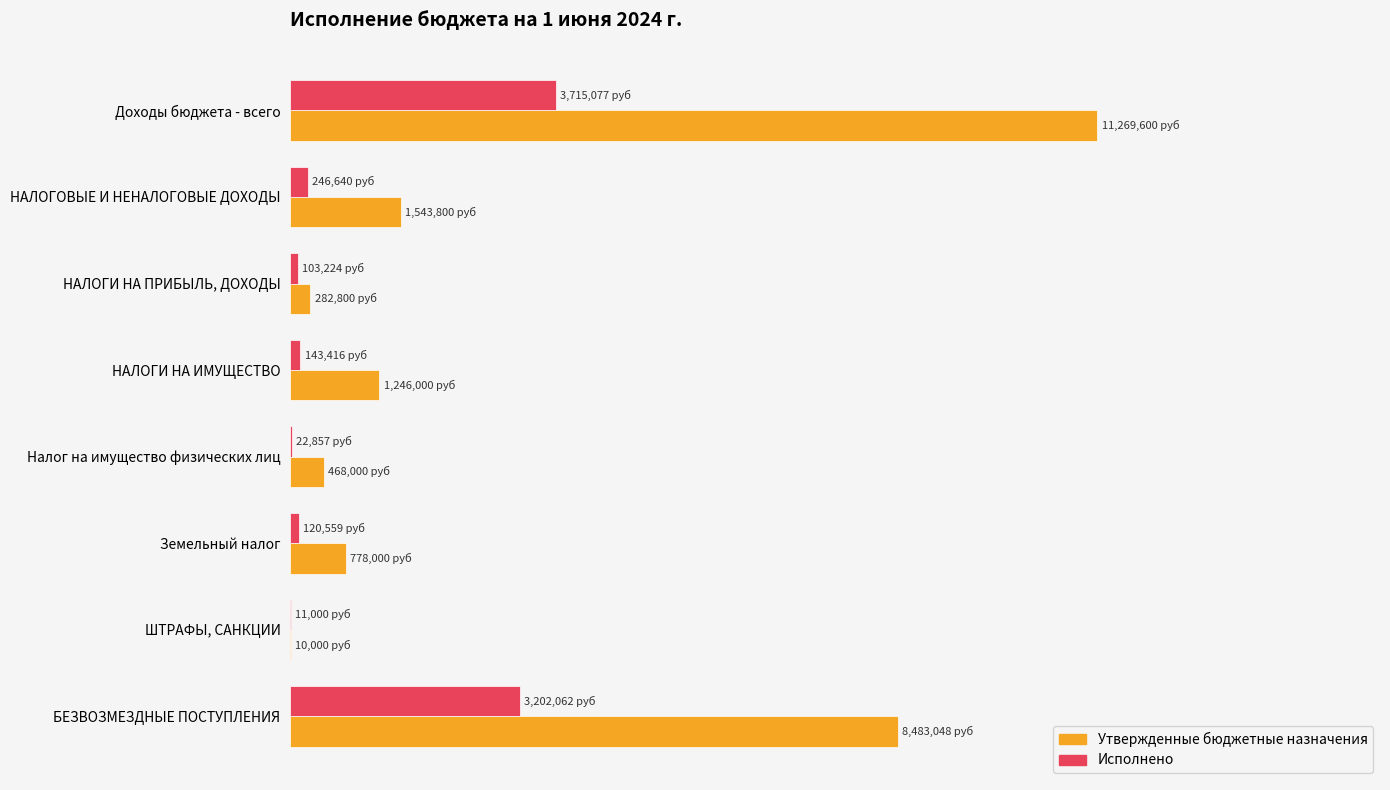

At how many categories does at least one series exceed 0?

8